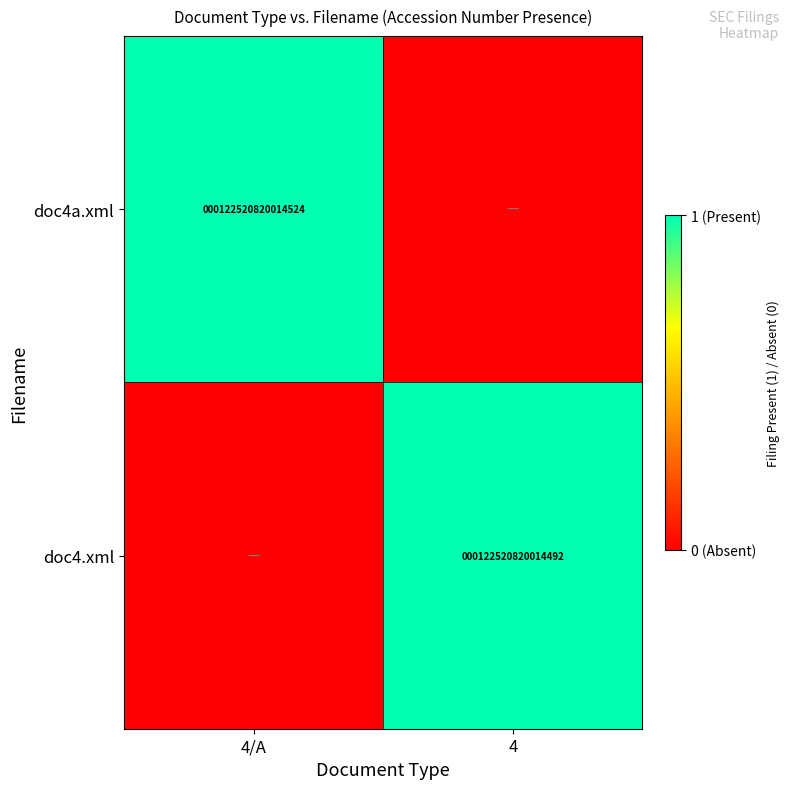

Is it true that doc4a.xml equals 78046360856436 at 4/A?

False